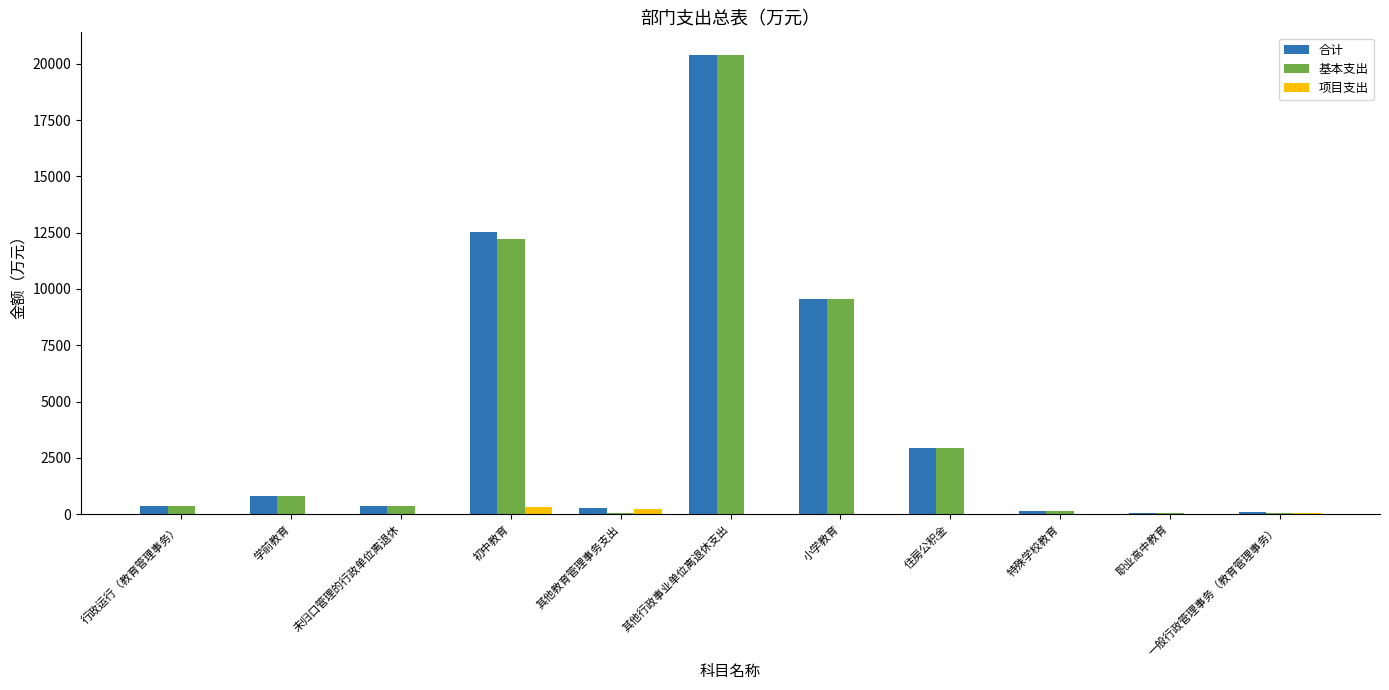

Which category has the highest value in the 基本支出 series?

其他行政事业单位离退休支出